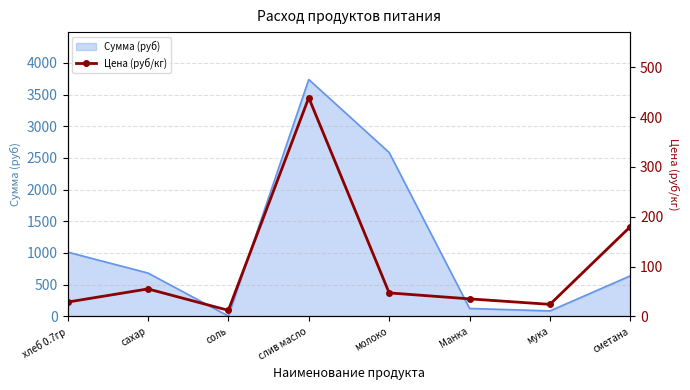

What is the approximate value of Сумма (руб) at сметана?

639.0